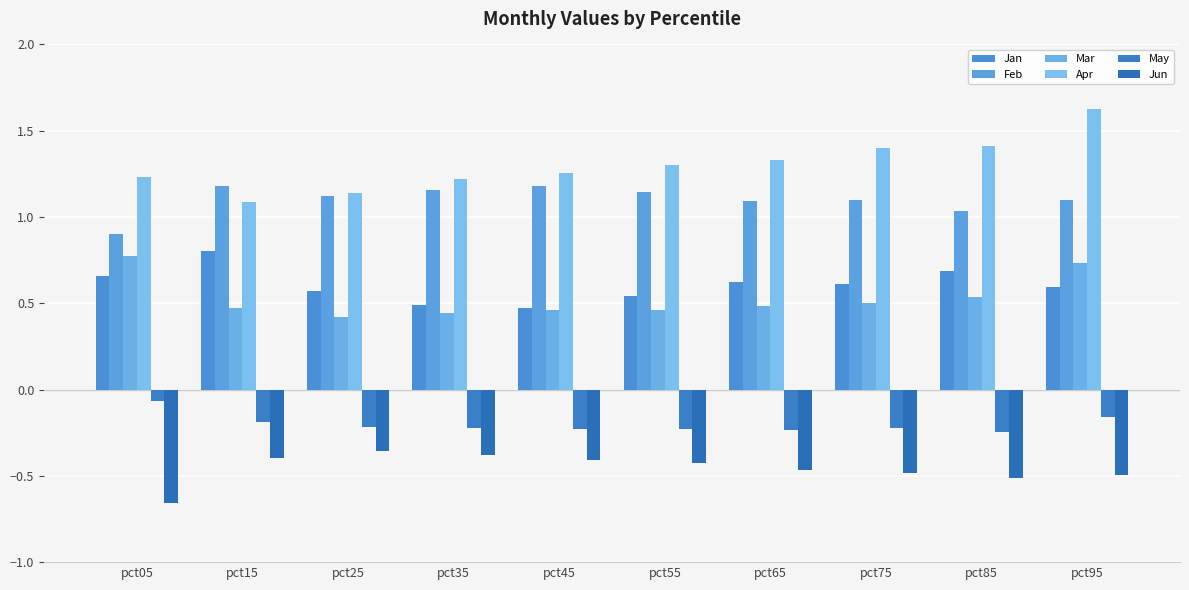

Rank the series by their maximum value, from highest to lowest.

Apr, Feb, Jan, Mar, May, Jun